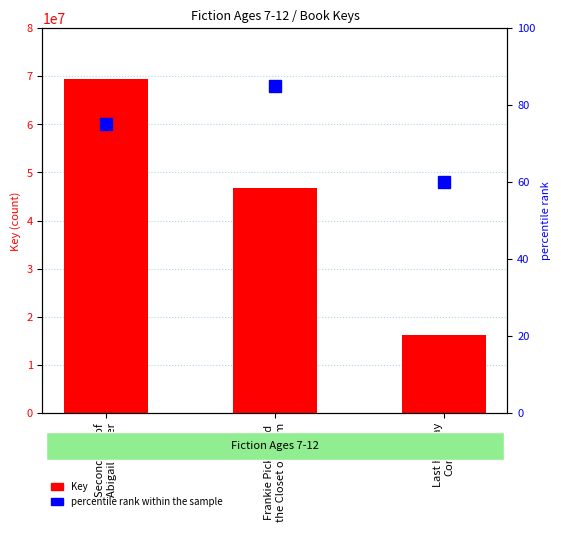

Does the chart contain any negative values?

No